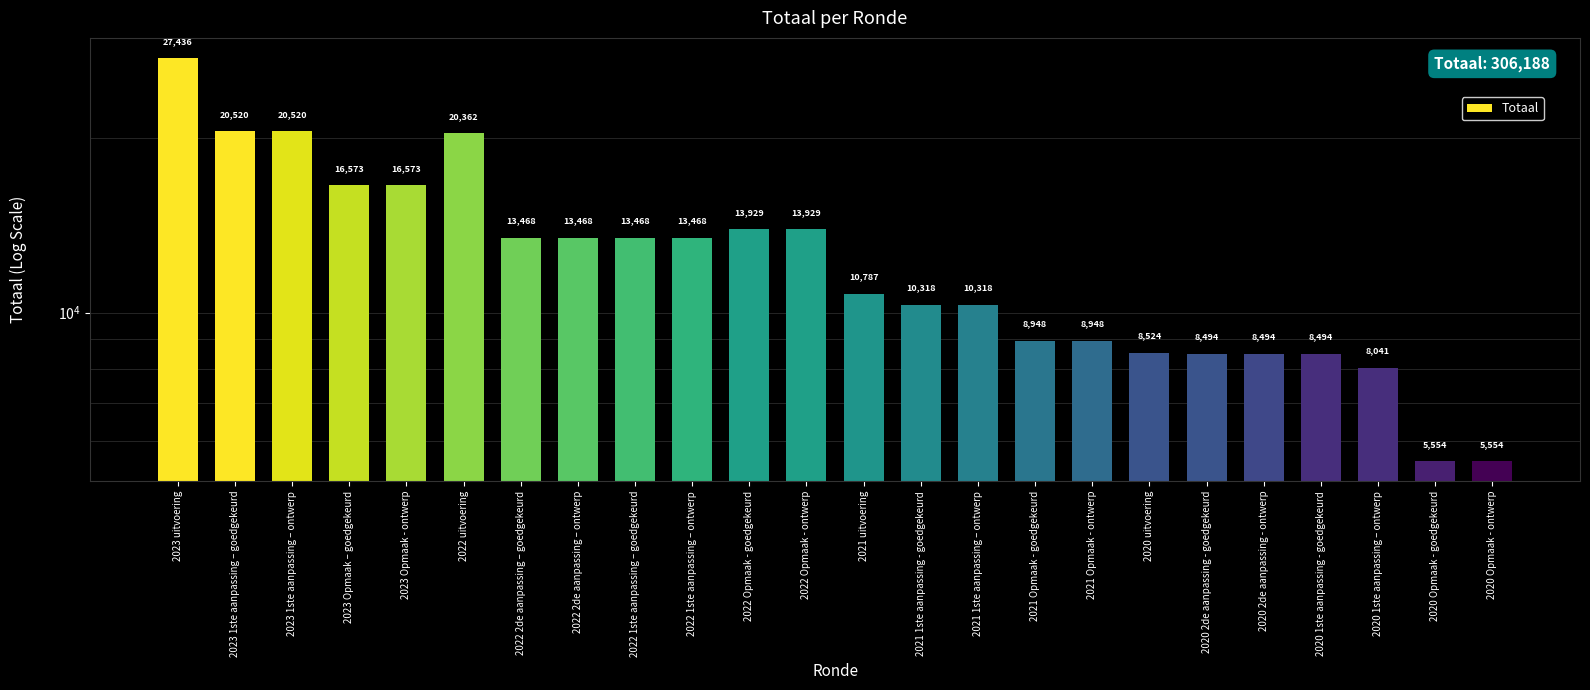

What is the maximum value shown in the chart?

27436